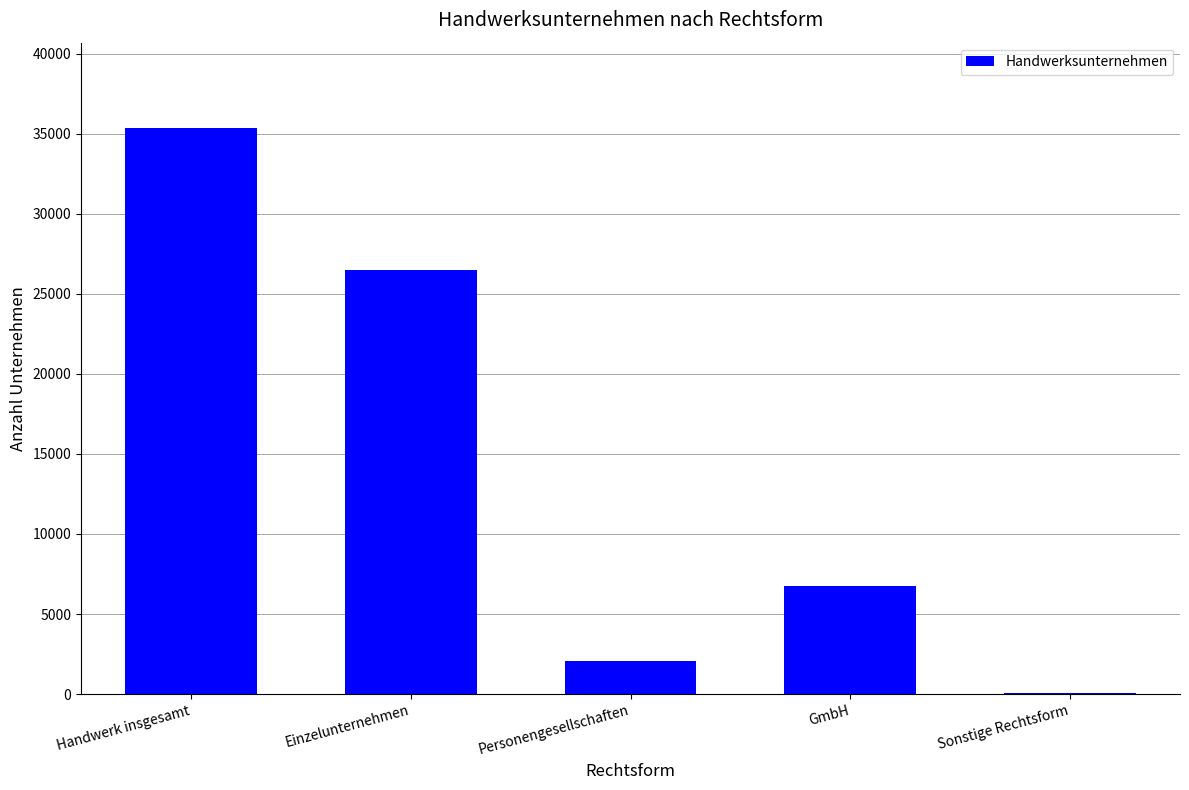

What is the difference between the values at Sonstige Rechtsform and GmbH?

6679